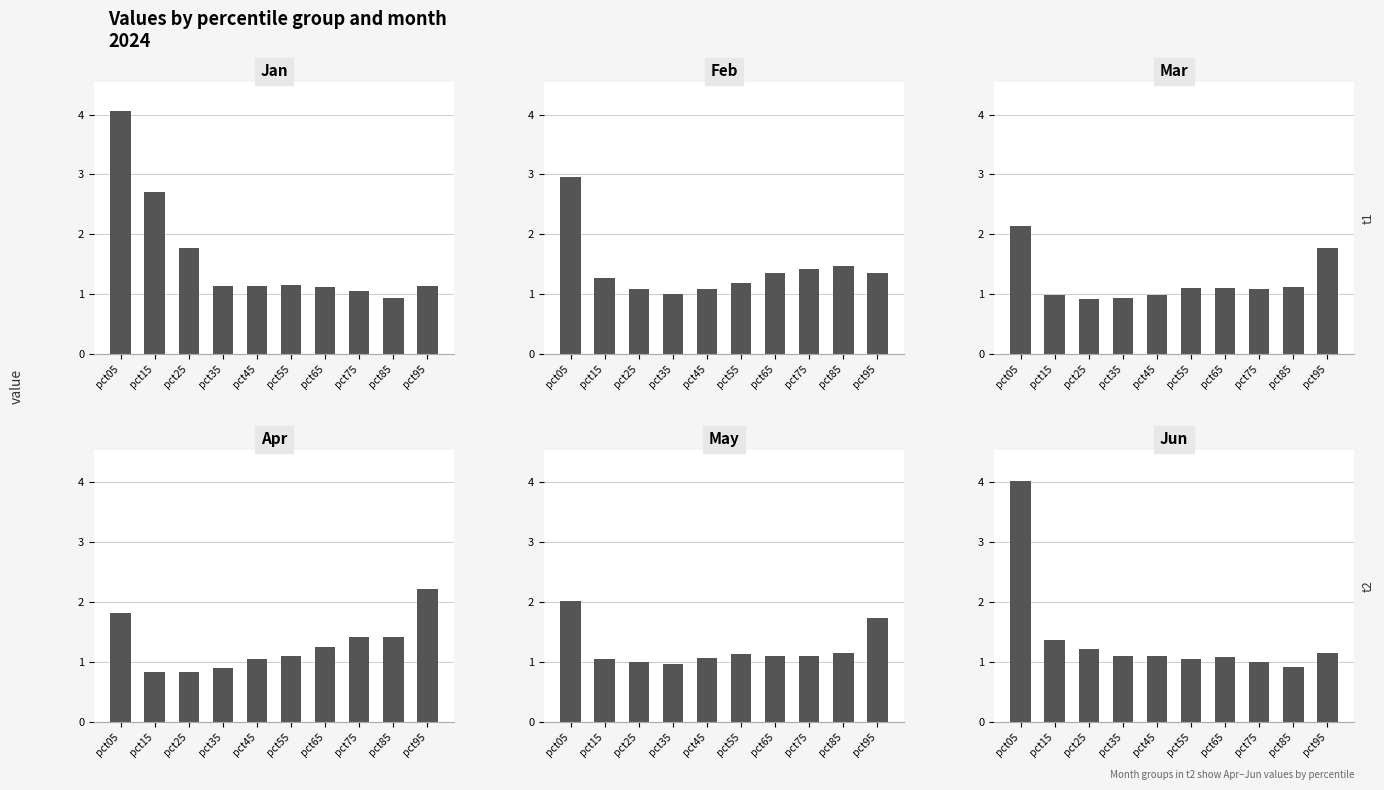

Where is Feb nearest to the value 1?

pct35